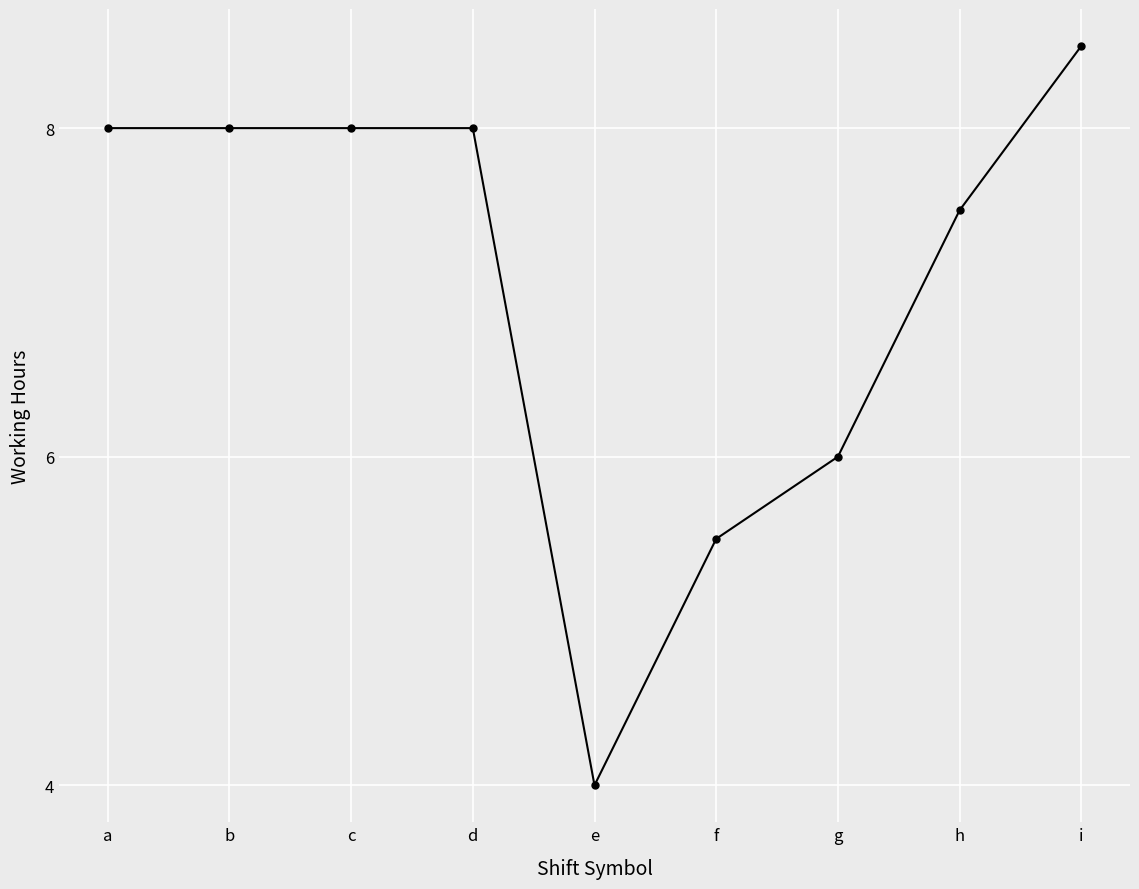

Between e and a, which is larger?

a